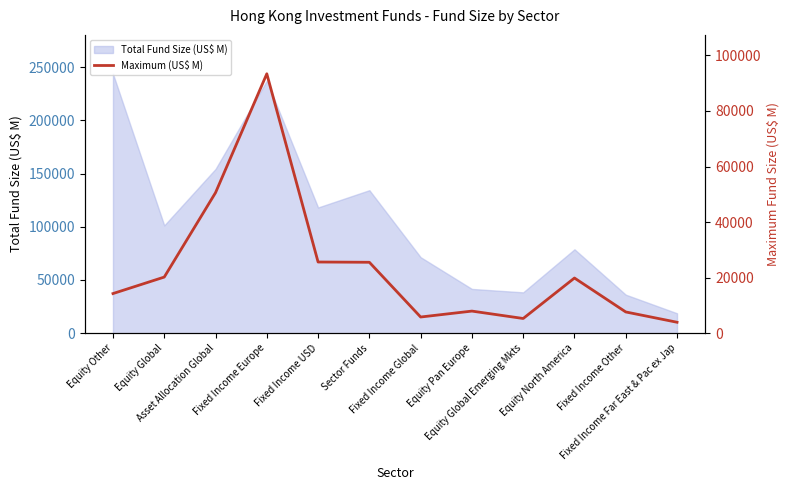

How many categories are shown in the chart?

12